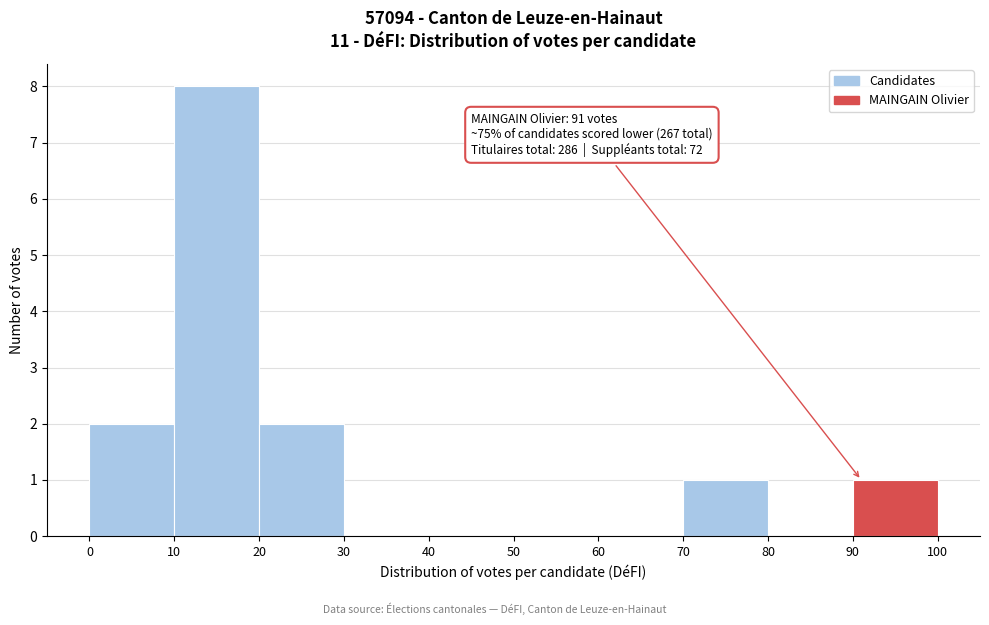

Over which range of the x-axis is the bar tallest?

10 to 20